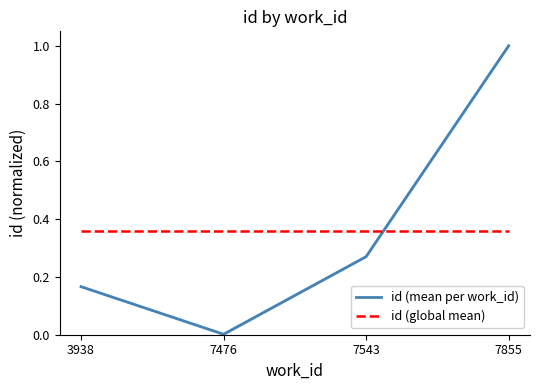

How many intersections are there between id (global mean) and id (mean per work_id)?

1